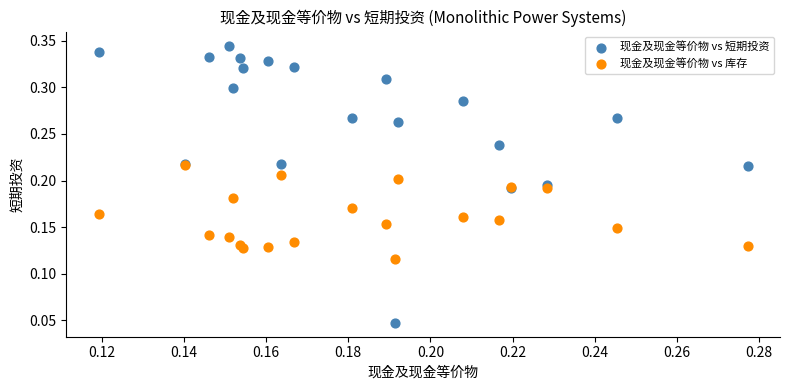

Which series has the largest Y range (max minus min)?

现金及现金等价物 vs 短期投资